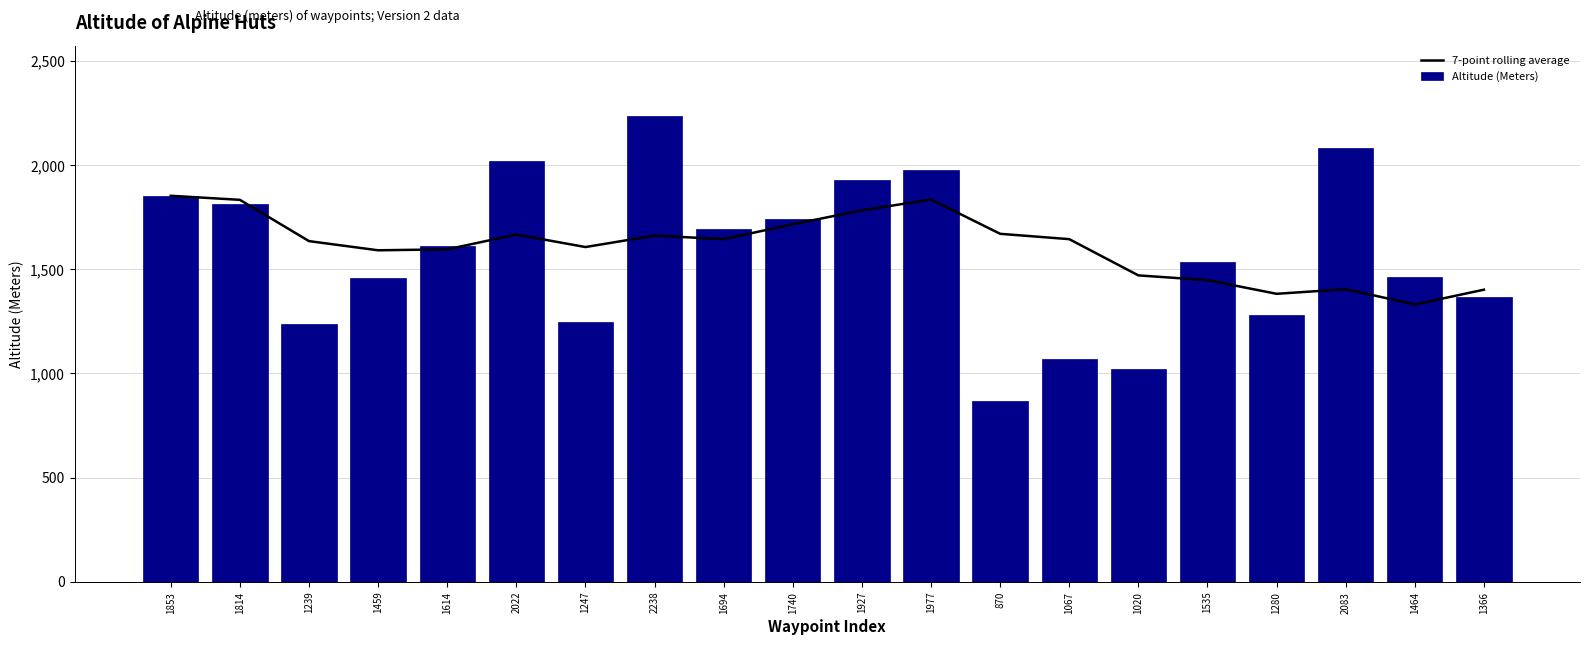

Where is Altitude (Meters) nearest to the value 1554?

1535